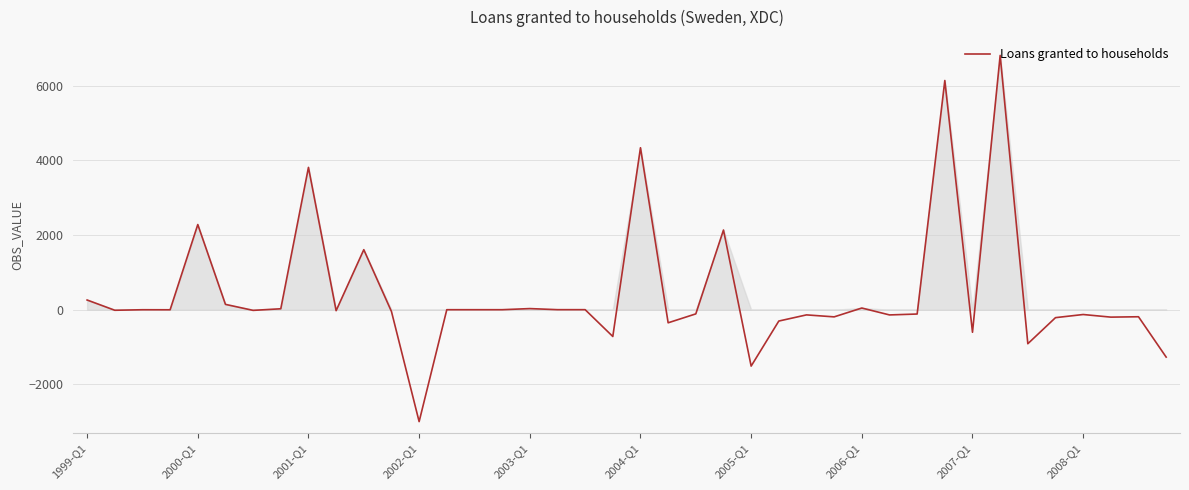

What is the greatest value displayed?

6817